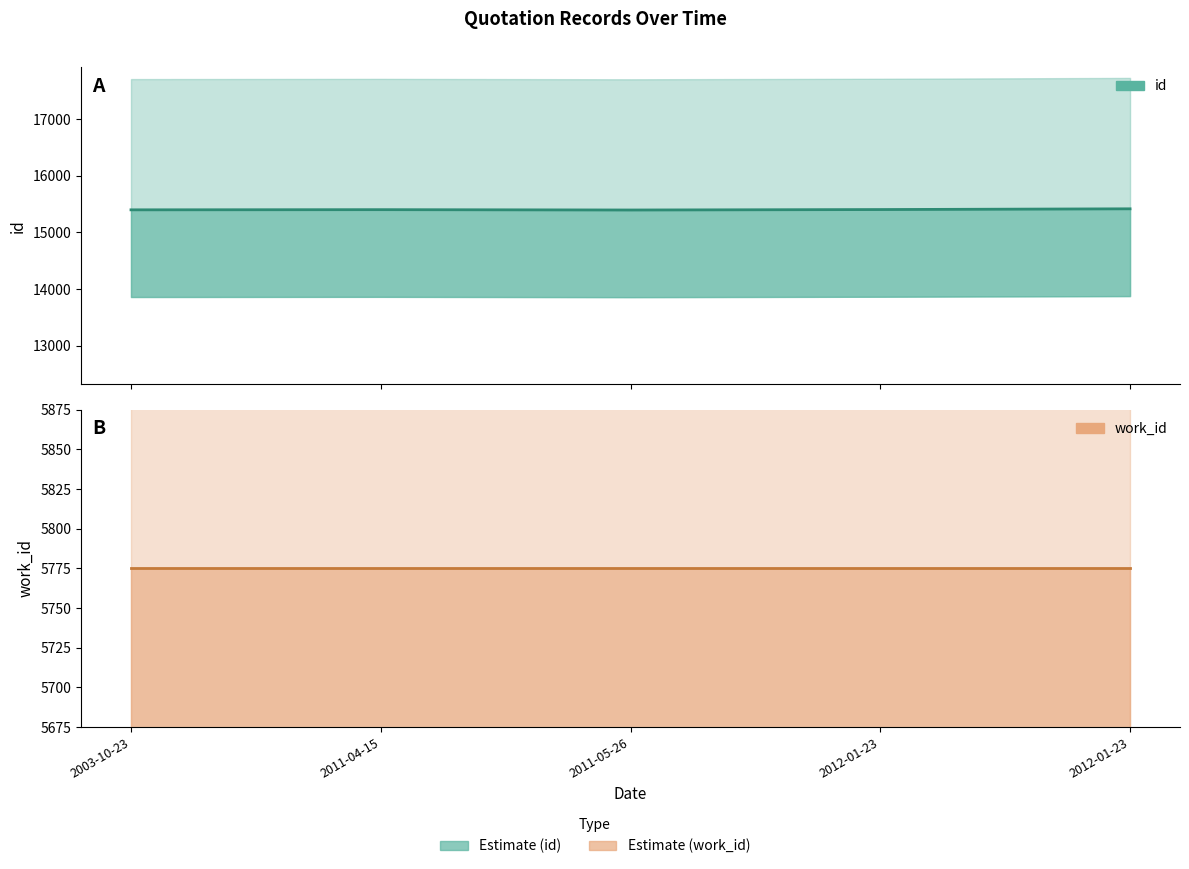

At which label is id (line) closest to 15407?

2012-01-23